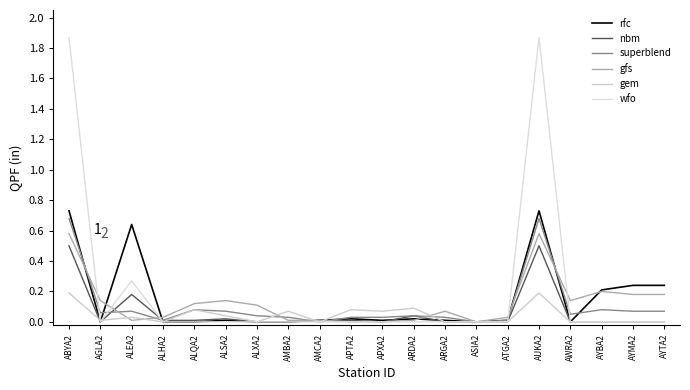

Is the value of wfo at ALSA2 greater than the value of superblend at APXA2?

No